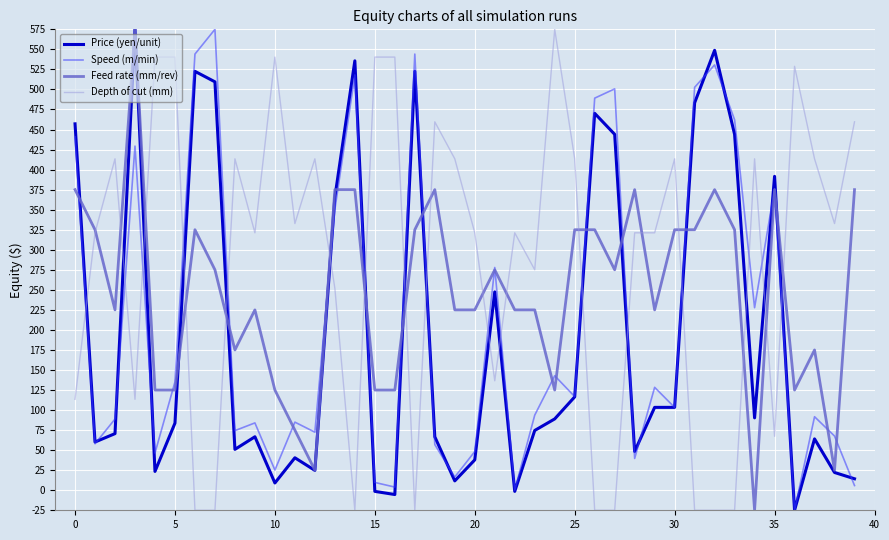

Which series has the largest total across all categories?

Depth of cut (mm)